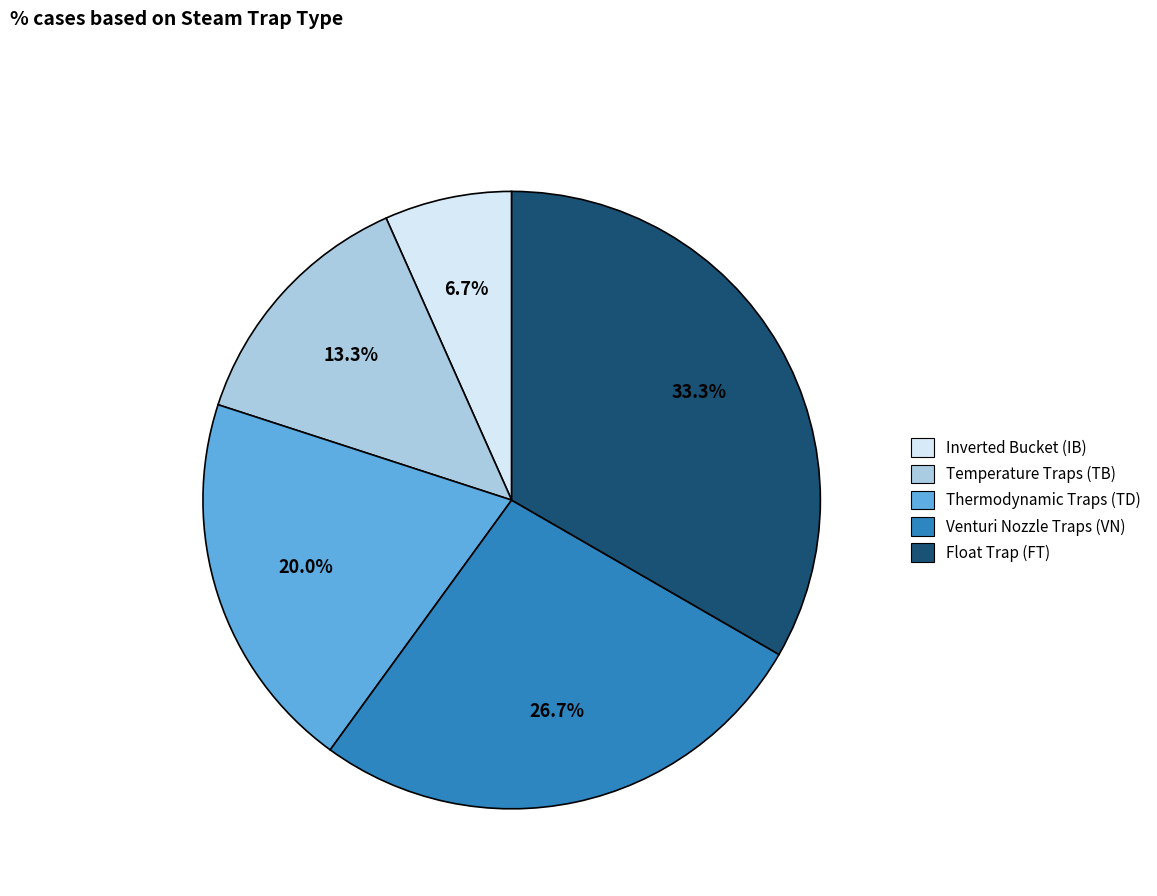

Count the number of slices in the pie.

5